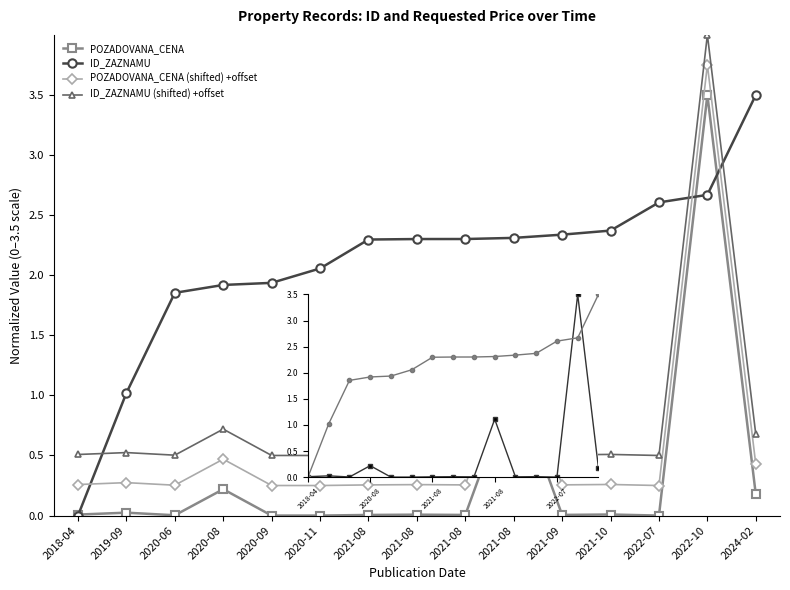

How many series are shown in this chart?

4